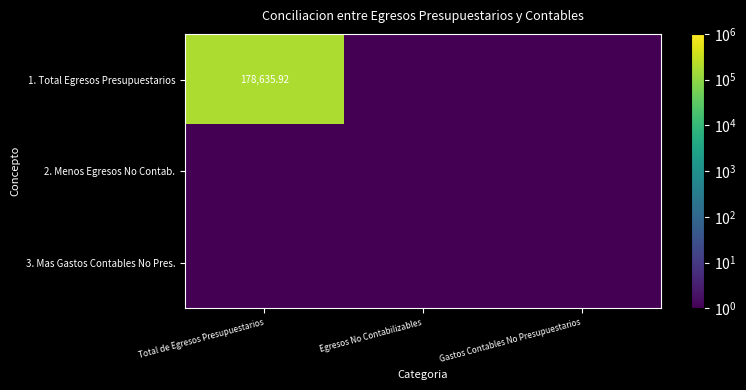

Which series has the largest range (max minus min)?

1. Total Egresos Presupuestarios